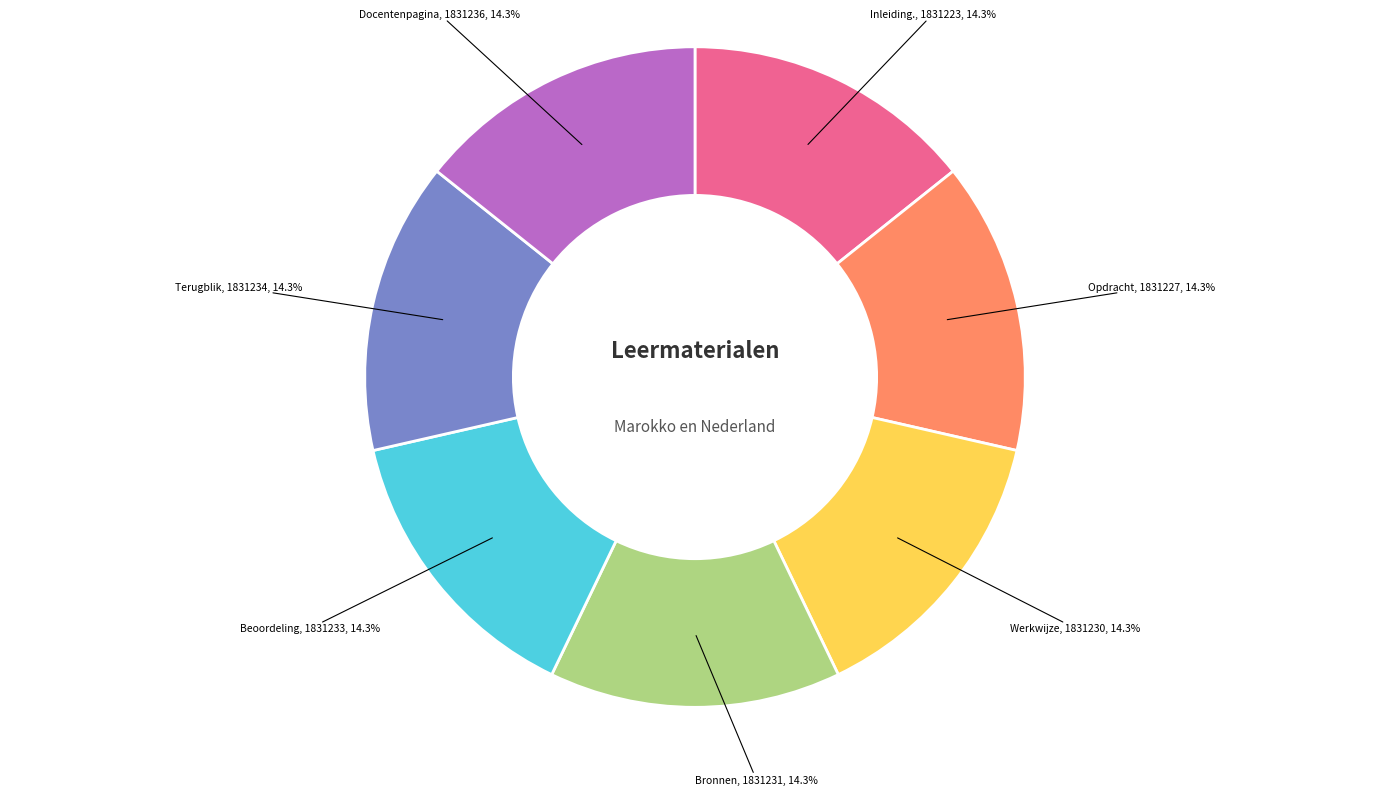

How many segments does this pie chart have?

7